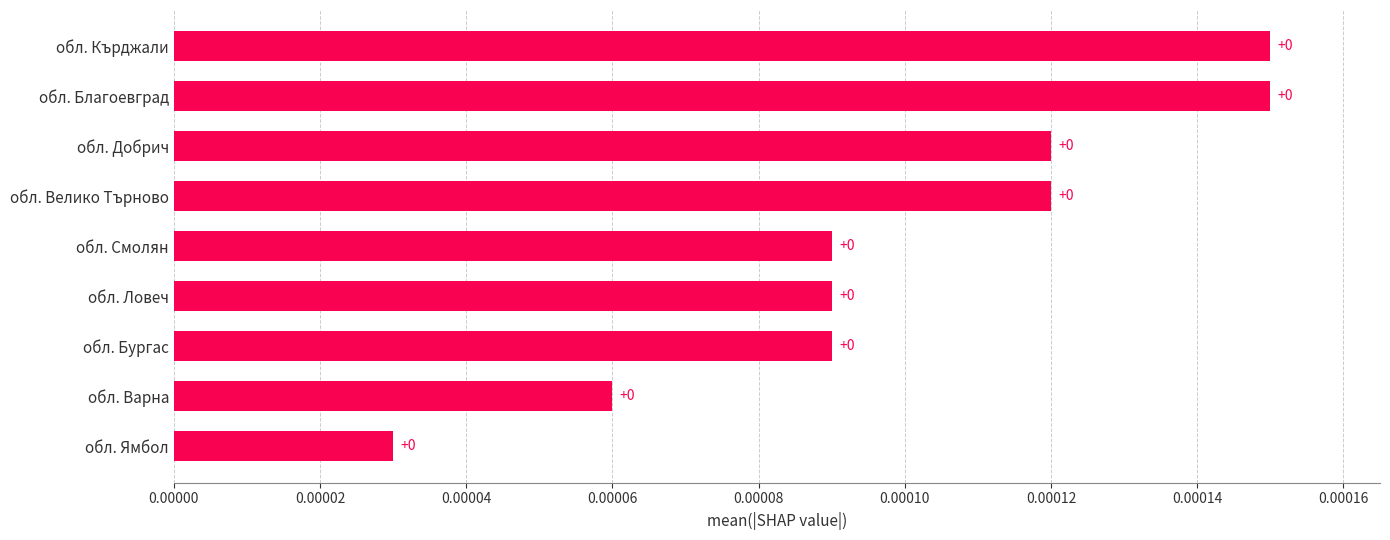

How many values are between 0 and 1?

9